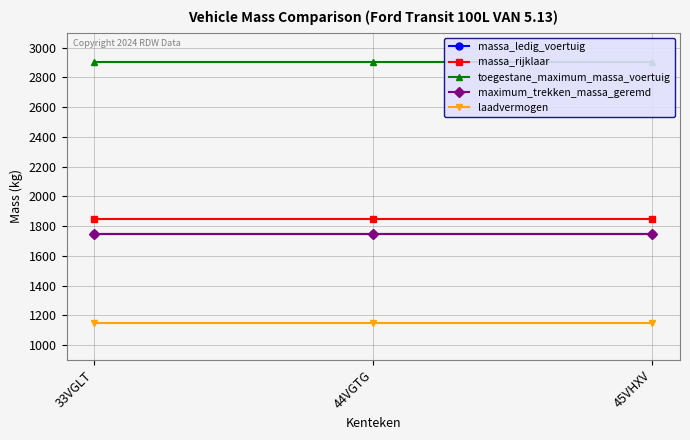

Read the laadvermogen value at 45VHXV.

1152